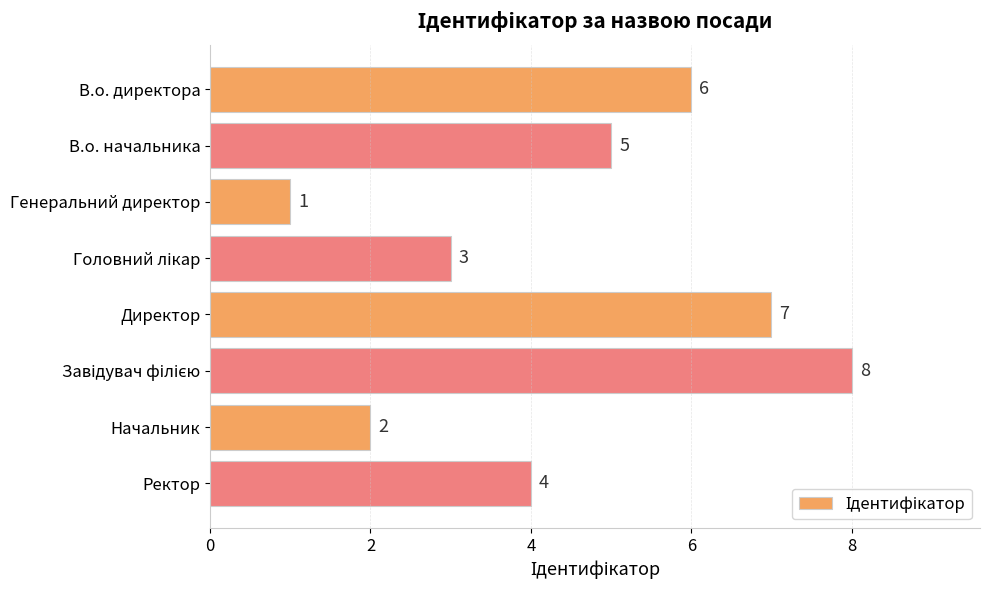

Is it true that the value at Директор is 3?

False